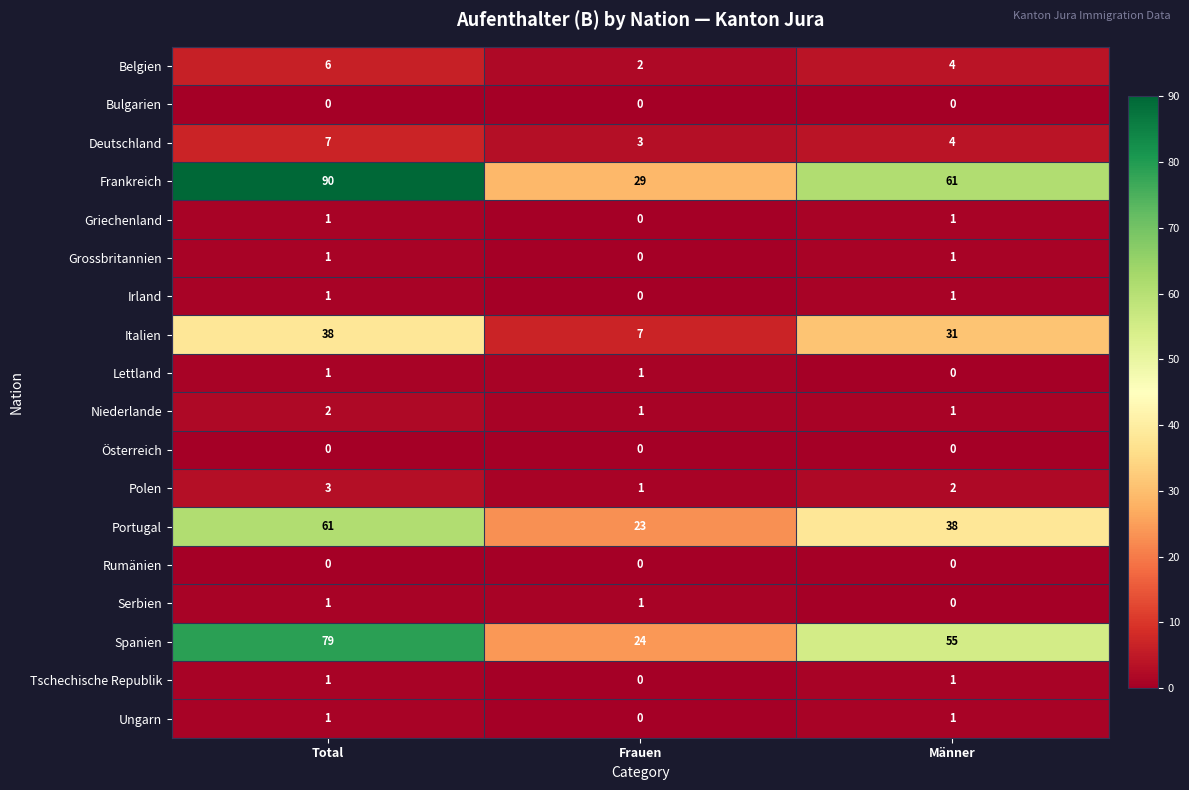

What is the lowest value of the Spanien series?

24